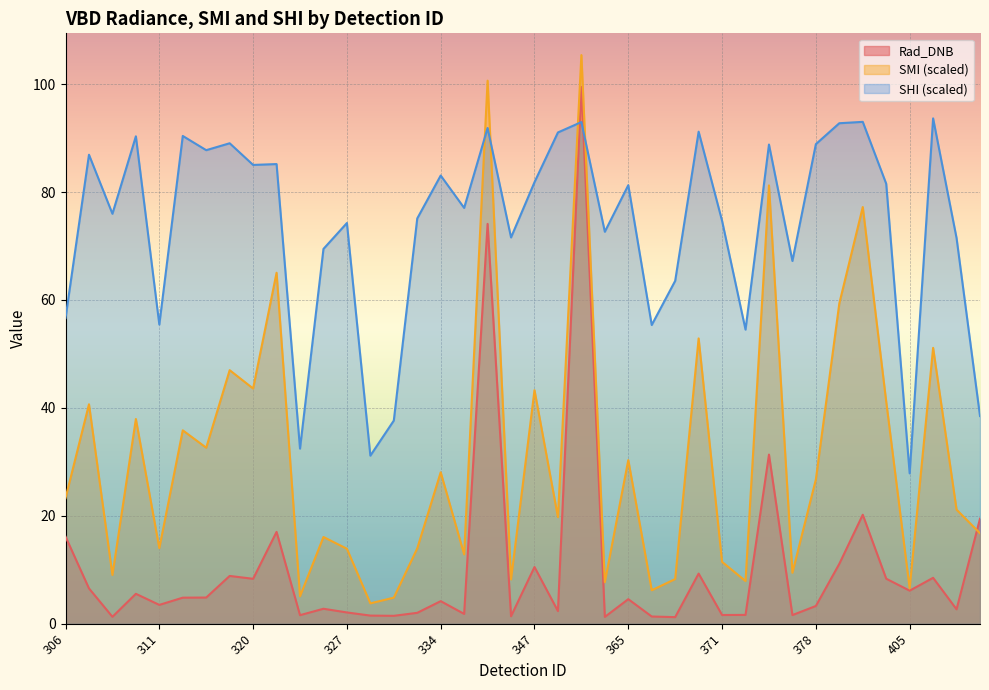

Does the chart display data point markers on the line(s)?

No